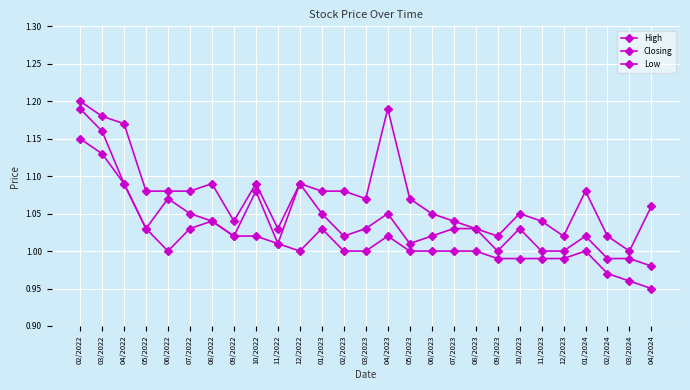

Reading right to left, extract all data points from this chart.

High: 04/2024=1.1	03/2024=1.0	02/2024=1.0	01/2024=1.1	12/2023=1.0	11/2023=1.0	10/2023=1.1	09/2023=1.0	08/2023=1.0	07/2023=1.0	06/2023=1.1	05/2023=1.1	04/2023=1.2	03/2023=1.1	02/2023=1.1	01/2023=1.1	12/2022=1.1	11/2022=1.0	10/2022=1.1	09/2022=1.0	08/2022=1.1	07/2022=1.1	06/2022=1.1	05/2022=1.1	04/2022=1.2	03/2022=1.2	02/2022=1.2
Closing: 04/2024=1.0	03/2024=1.0	02/2024=1.0	01/2024=1.0	12/2023=1.0	11/2023=1.0	10/2023=1.0	09/2023=1.0	08/2023=1.0	07/2023=1.0	06/2023=1.0	05/2023=1.0	04/2023=1.1	03/2023=1.0	02/2023=1.0	01/2023=1.1	12/2022=1.1	11/2022=1.0	10/2022=1.1	09/2022=1.0	08/2022=1.0	07/2022=1.1	06/2022=1.1	05/2022=1.0	04/2022=1.1	03/2022=1.2	02/2022=1.2
Low: 04/2024=0.9	03/2024=1.0	02/2024=1.0	01/2024=1.0	12/2023=1.0	11/2023=1.0	10/2023=1.0	09/2023=1.0	08/2023=1.0	07/2023=1.0	06/2023=1.0	05/2023=1.0	04/2023=1.0	03/2023=1.0	02/2023=1.0	01/2023=1.0	12/2022=1.0	11/2022=1.0	10/2022=1.0	09/2022=1.0	08/2022=1.0	07/2022=1.0	06/2022=1.0	05/2022=1.0	04/2022=1.1	03/2022=1.1	02/2022=1.1